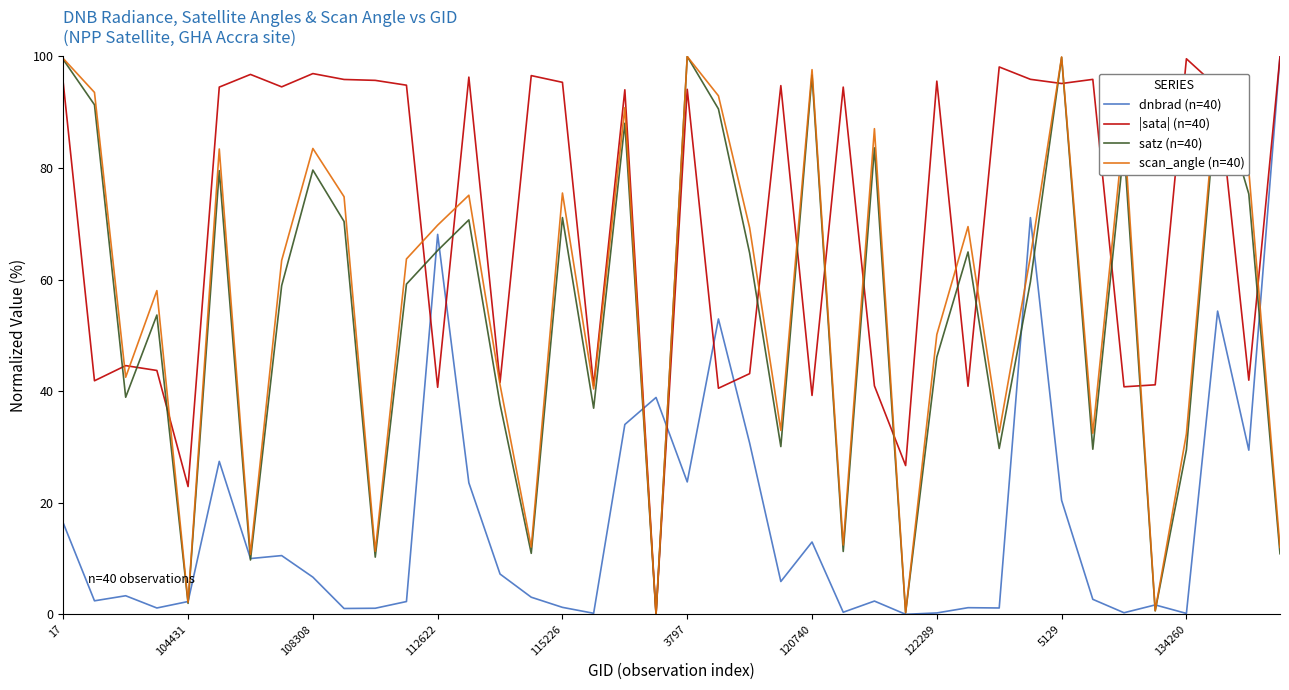

Which series has the largest total across all categories?

|sata| (n=40)